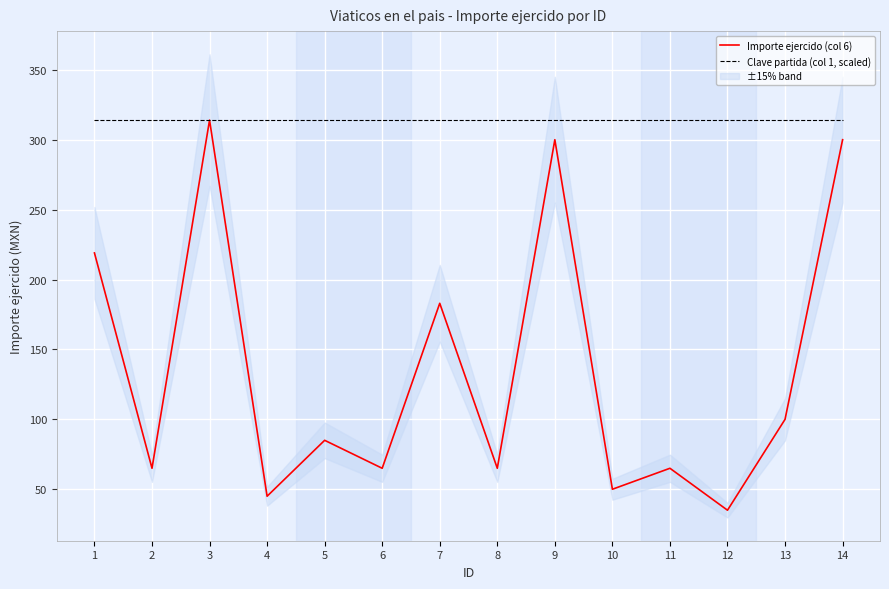

True or false: Importe ejercido (col 6) and Clave partida (col 1, scaled) intersect in this chart.

False